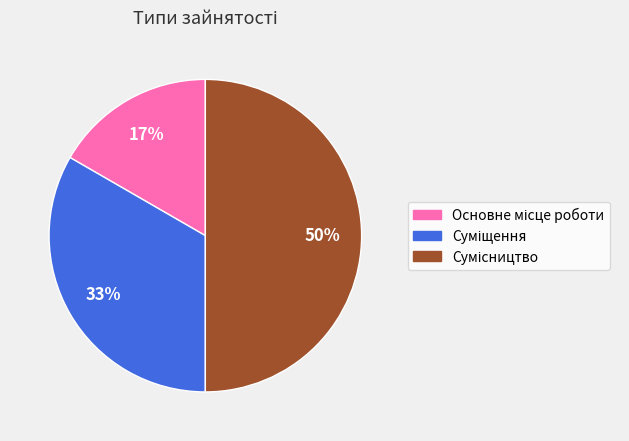

To the nearest percent, what is the difference between the largest and smallest slice percentages?

33%